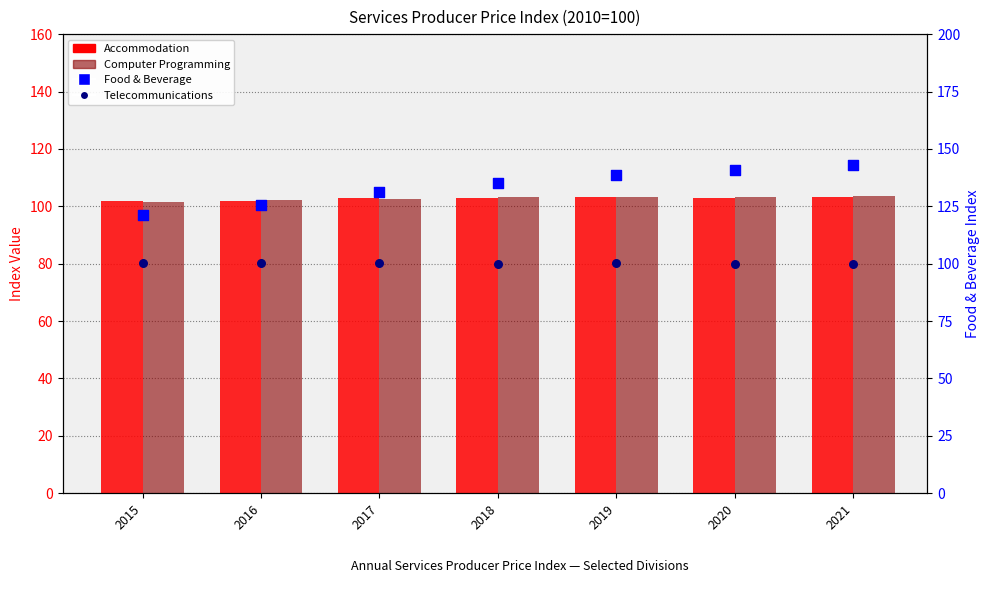

Which series reaches the minimum Y coordinate?

Telecommunications